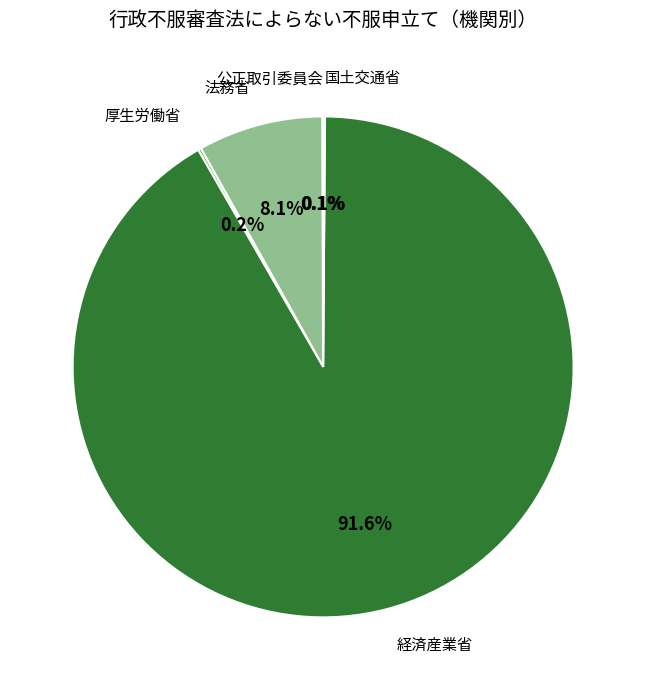

Is there any slice that represents more than half of the pie?

Yes